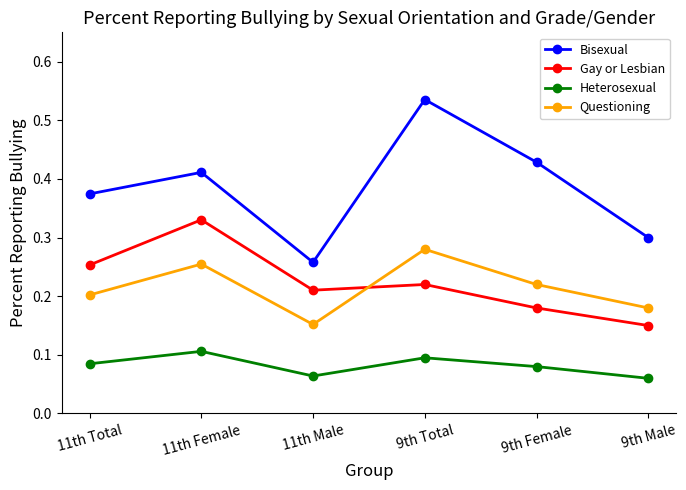

True or false: Questioning and Gay or Lesbian intersect in this chart.

True